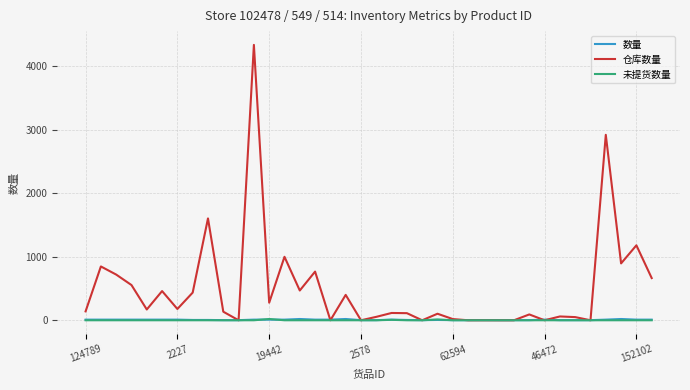

Which series has the widest spread of values?

仓库数量